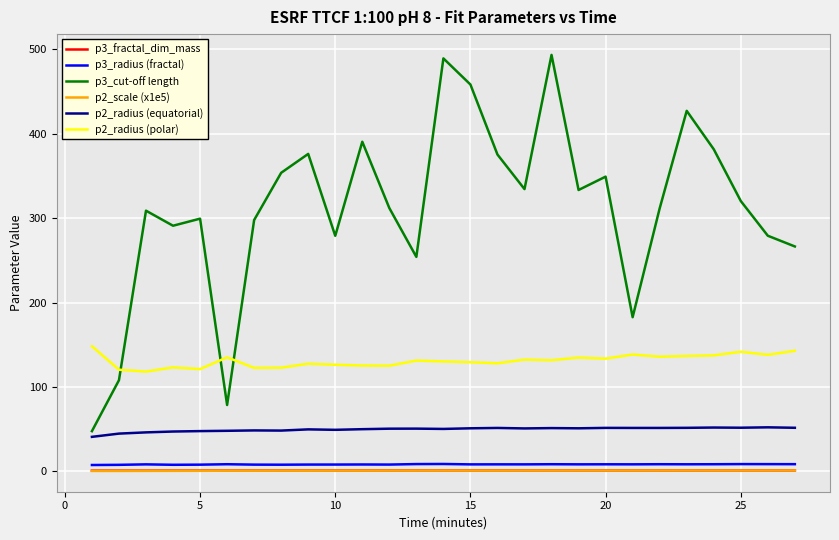

What are all the series names shown in the legend?

p3_fractal_dim_mass, p3_radius (fractal), p3_cut-off length, p2_scale (x1e5), p2_radius (equatorial), p2_radius (polar)